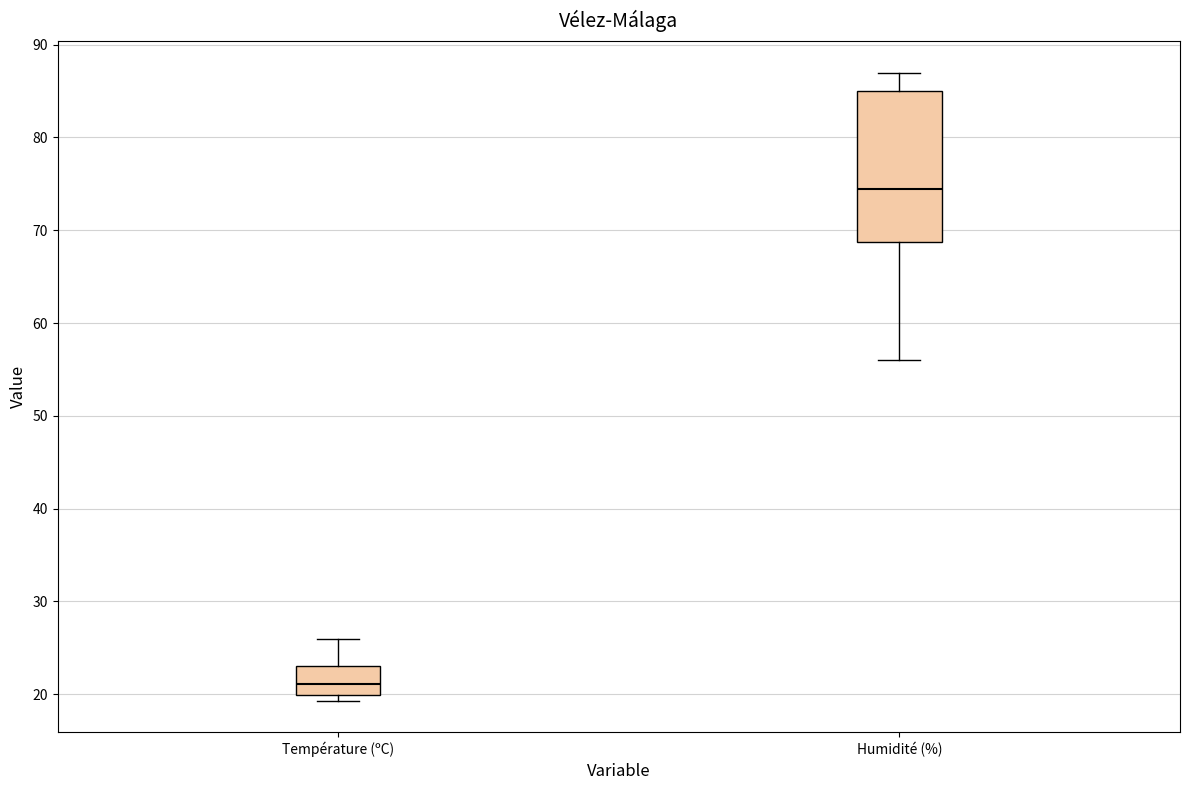

Comparing the boxes themselves (not the whiskers), which one is the tallest?

Humidité (%)